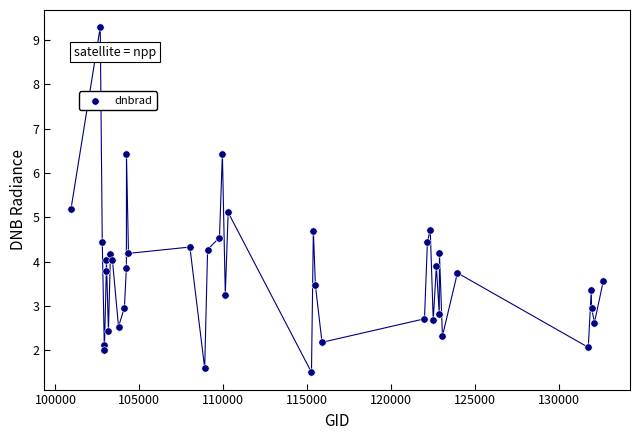

What is the range of X values (max minus min)?

31739.0